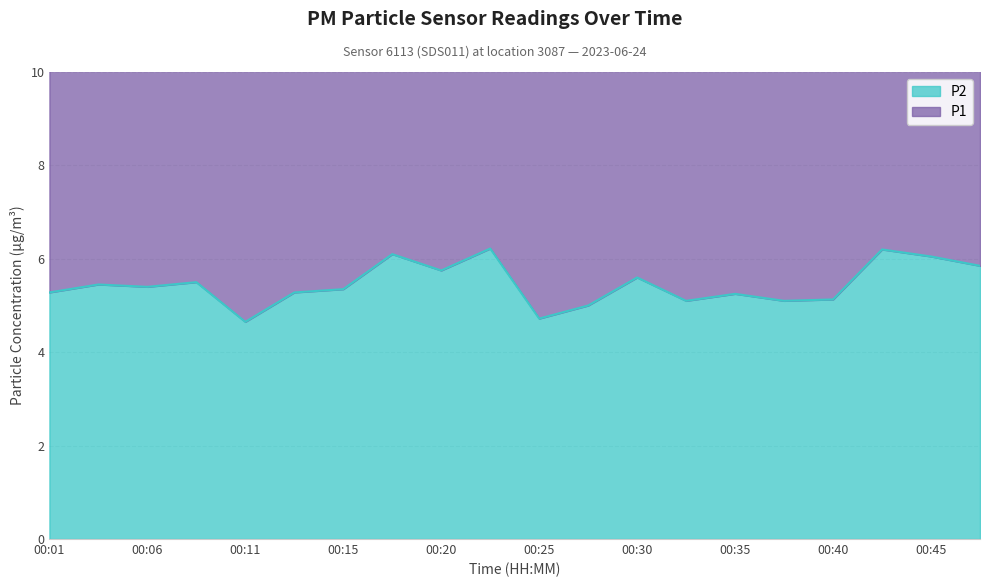

What is the value of the 19th point from the left?

6.0